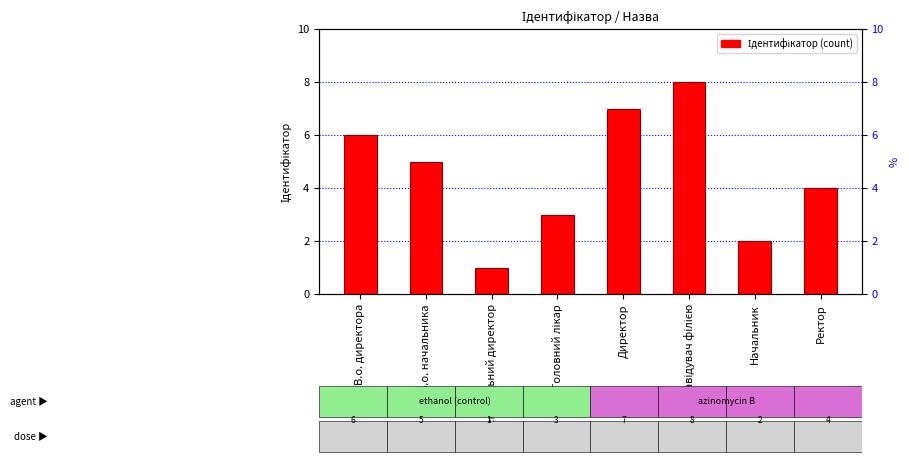

What is the value of the 5th bar from the left?

7